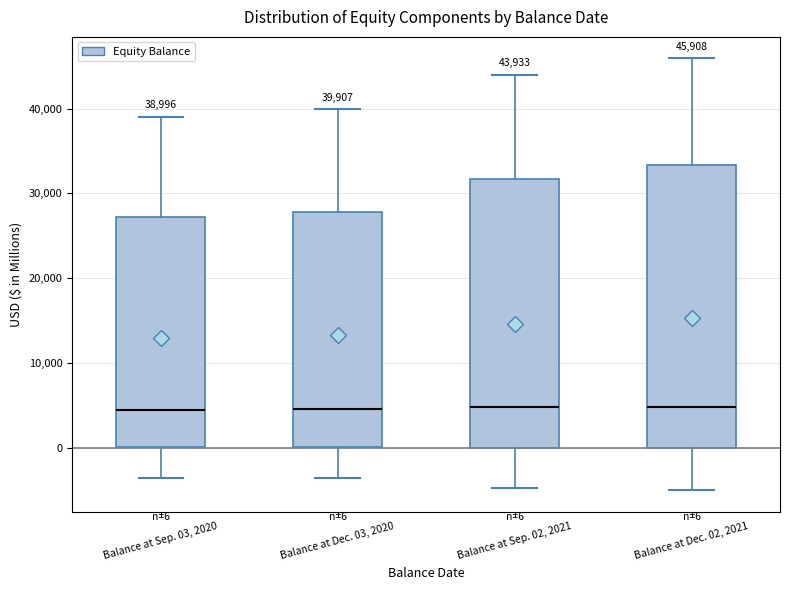

Comparing the boxes themselves (not the whiskers), which one is the tallest?

Balance at Dec. 02, 2021